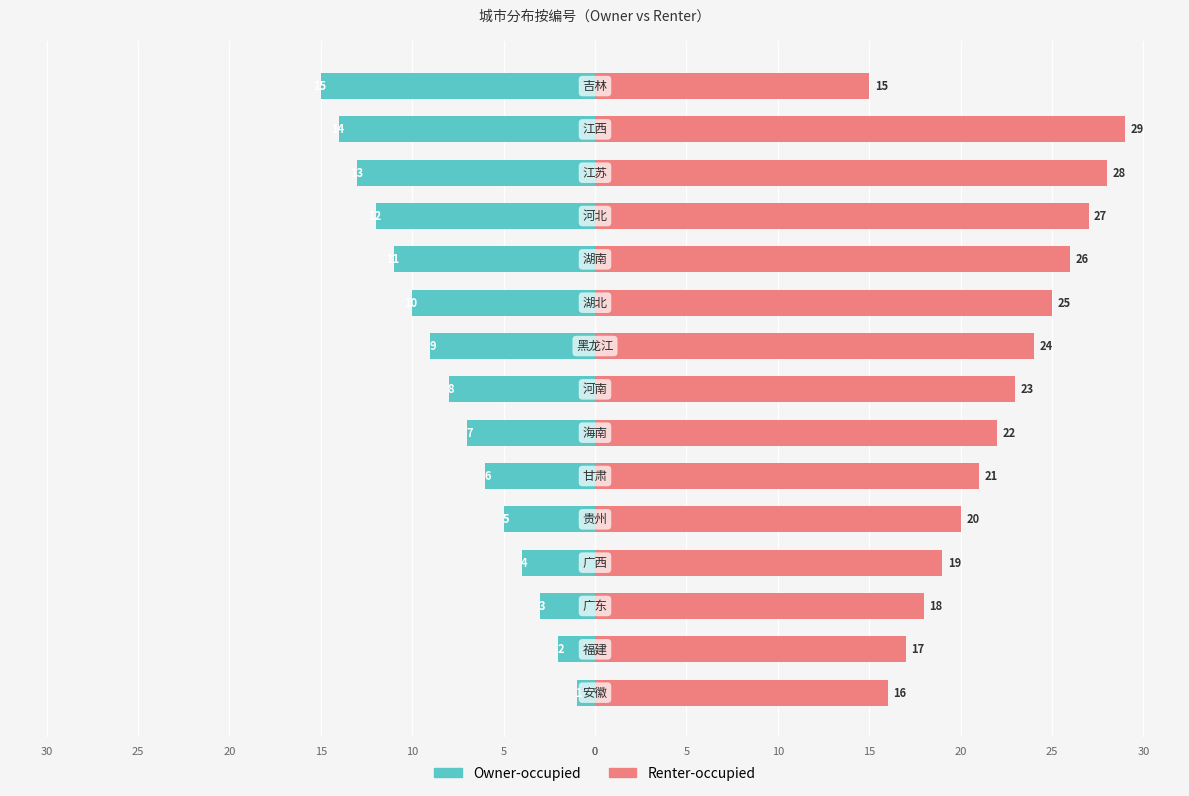

Reading left to right, transcribe all the data shown in this chart.

Owner-occupied: -1	-2	-3	-4	-5	-6	-7	-8	-9	-10	-11	-12	-13	-14	-15
Renter-occupied: 16	17	18	19	20	21	22	23	24	25	26	27	28	29	15